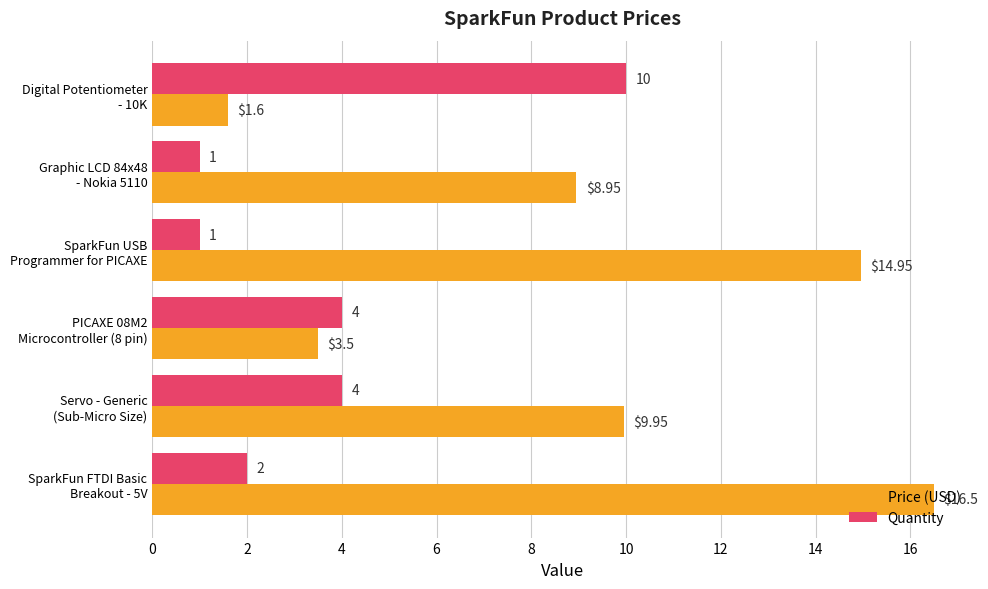

Which label corresponds to the largest value in the chart?

SparkFun FTDI Basic
Breakout - 5V